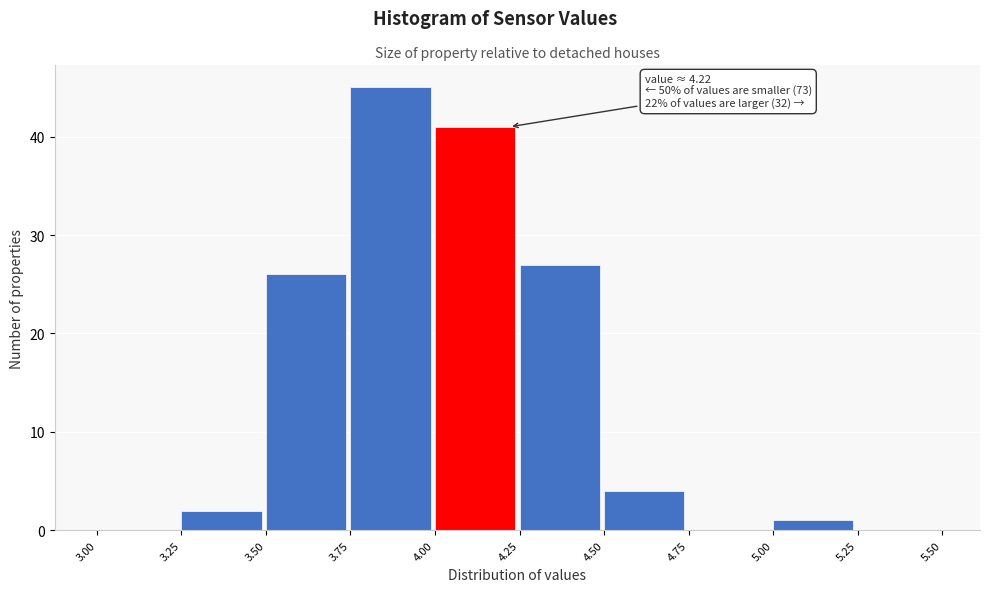

Over which range of the x-axis is the bar tallest?

3.75 to 4.00